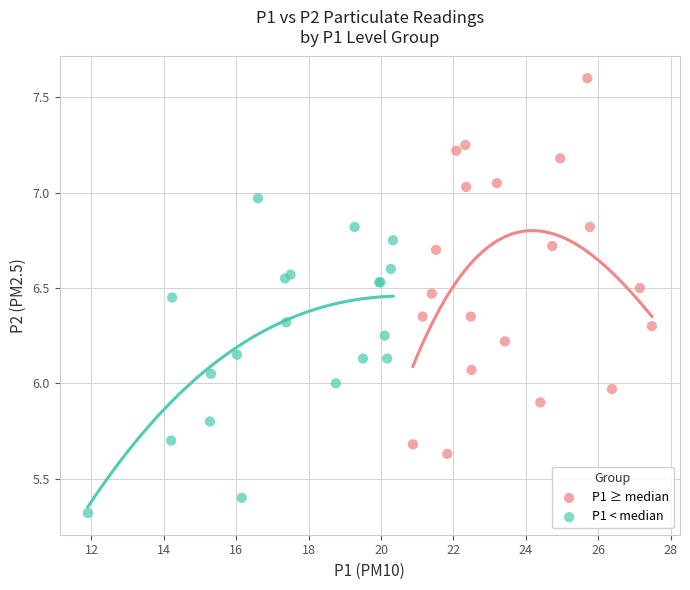

Which series contains the highest Y value?

P1 ≥ median